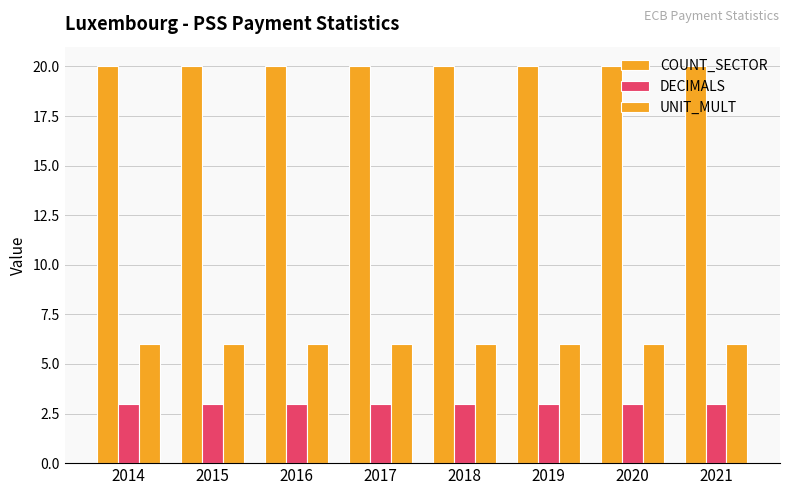

How many distinct data groups are displayed?

3